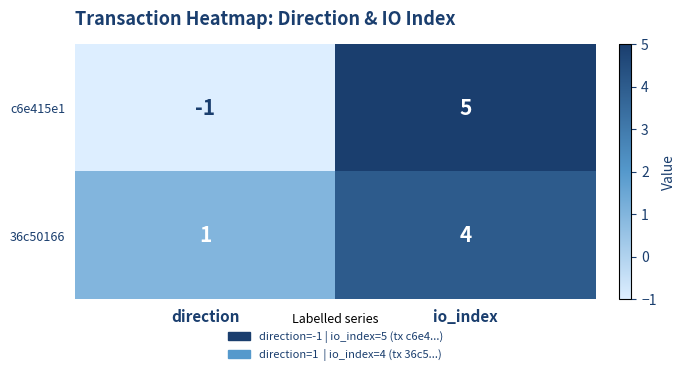

Reading left to right, transcribe all the data shown in this chart.

c6e415e1: -1	5
36c50166: 1	4